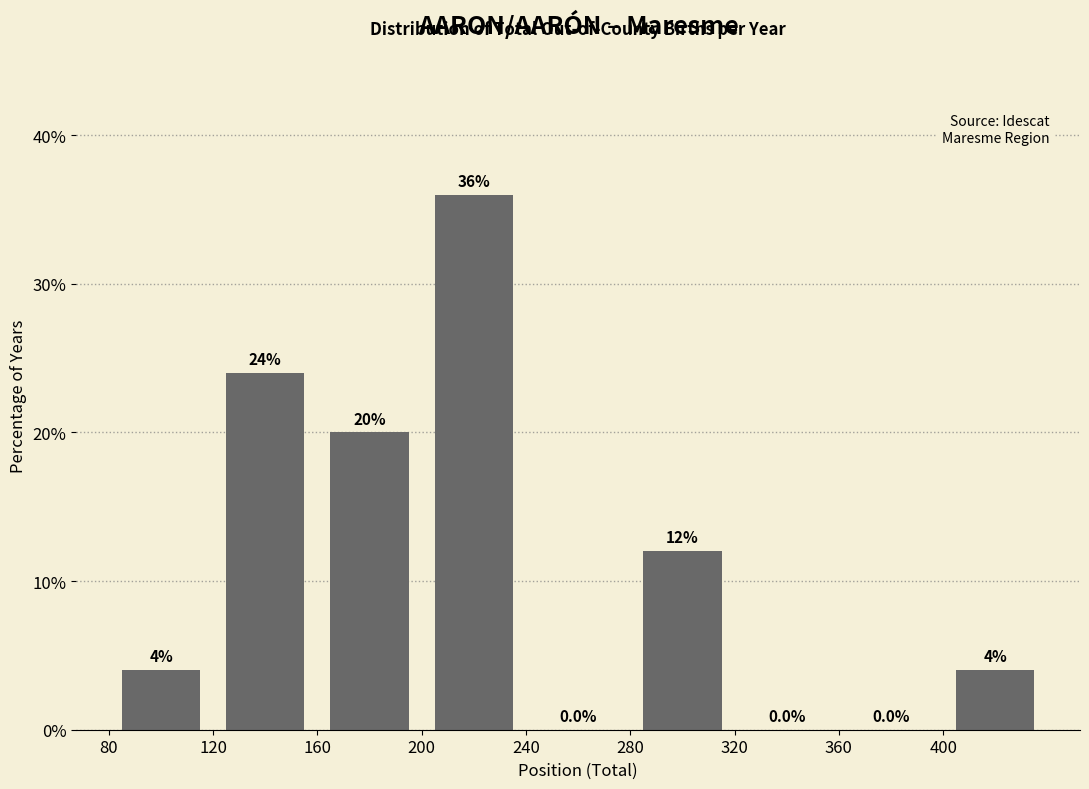

Reading left to right, list every bar in this chart as the range it spans on the x-axis followed by its height.

80 to 120: 4.0
120 to 160: 24.0
160 to 200: 20.0
200 to 240: 36.0
240 to 280: 0.0
280 to 320: 12.0
320 to 360: 0.0
360 to 400: 0.0
400 to 440: 4.0